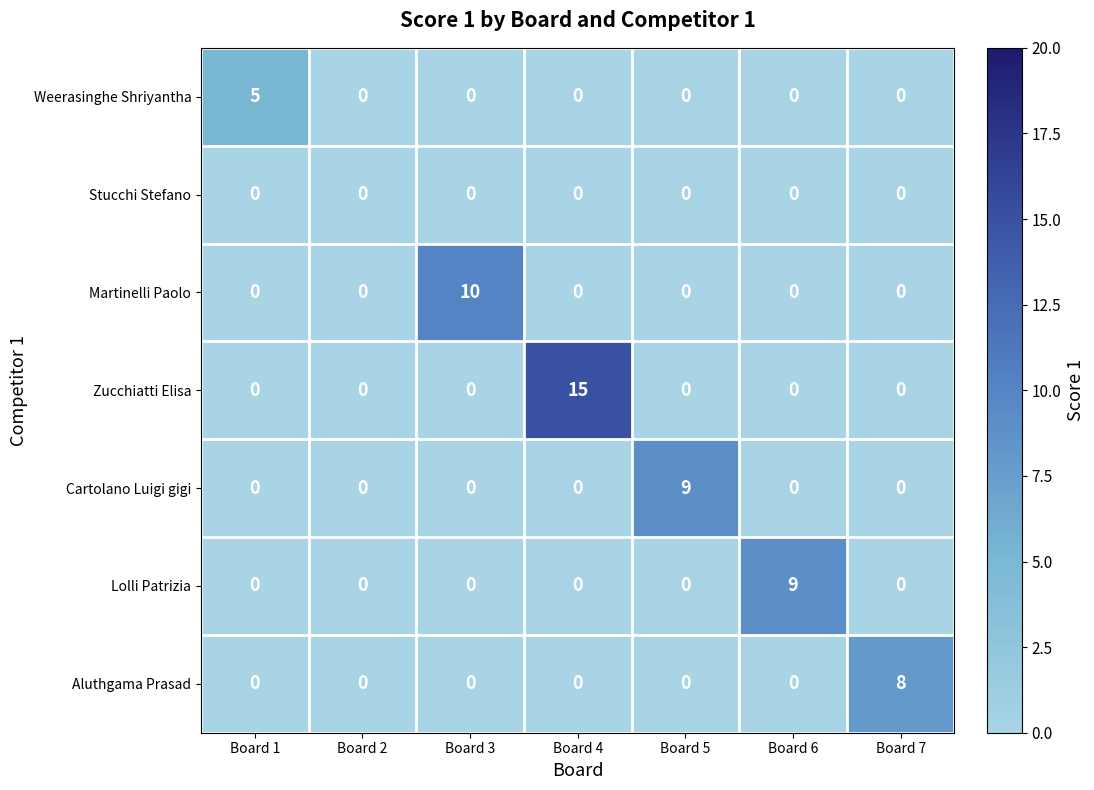

What is the highest value of the Aluthgama Prasad series?

8